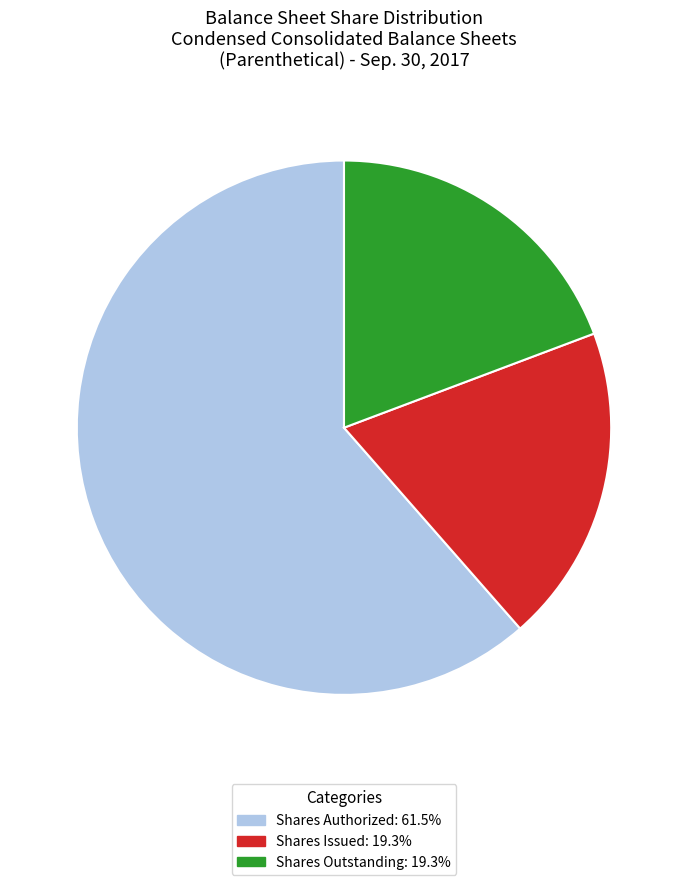

Is there a majority slice in this chart?

Yes